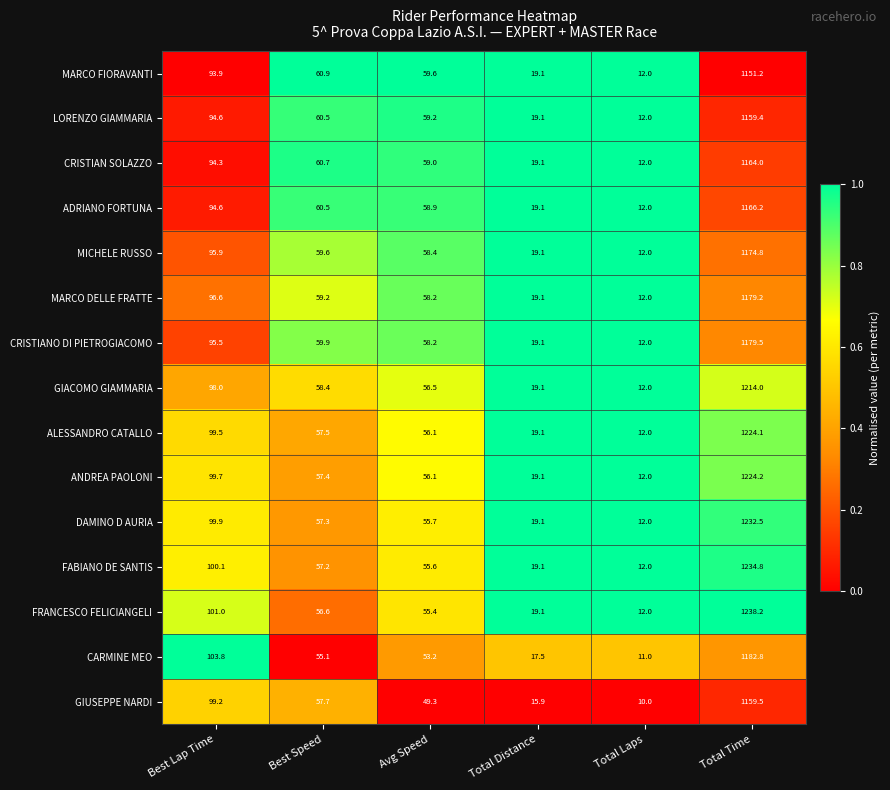

Which category has the highest value in the LORENZO GIAMMARIA series?

Total Time